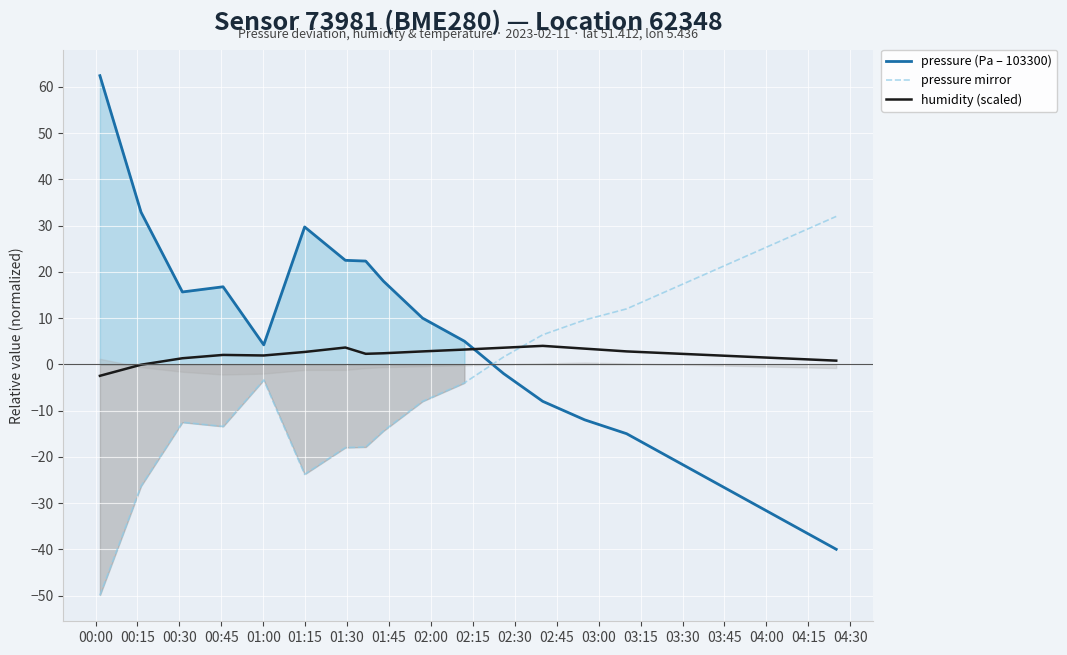

What is the lowest value of the pressure (Pa – 103300) series?

-40.0